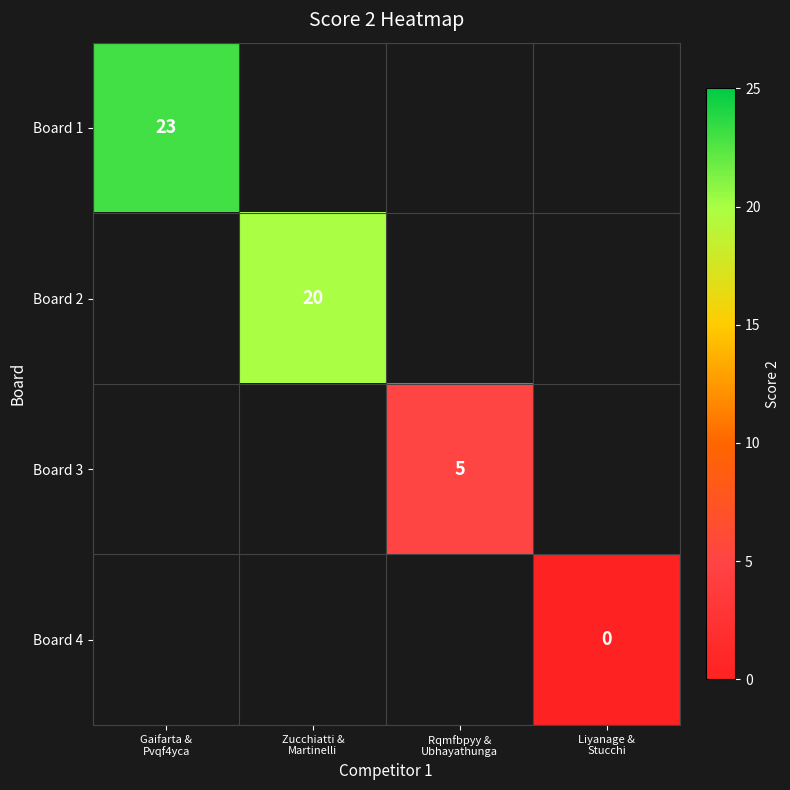

List the series in order of their overall mean, lowest first.

Board 1, Board 2, Board 3, Board 4